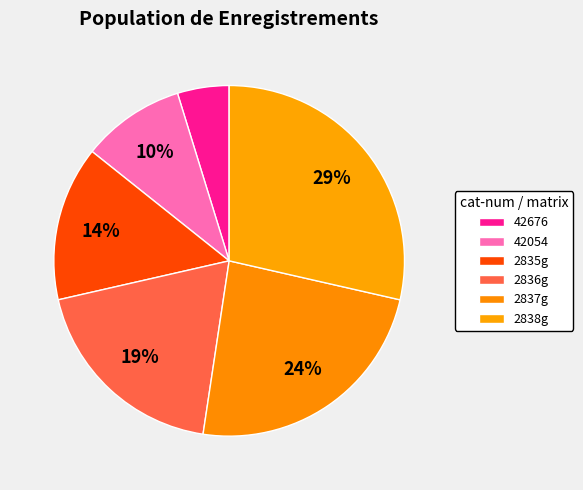

Is there a majority slice in this chart?

No